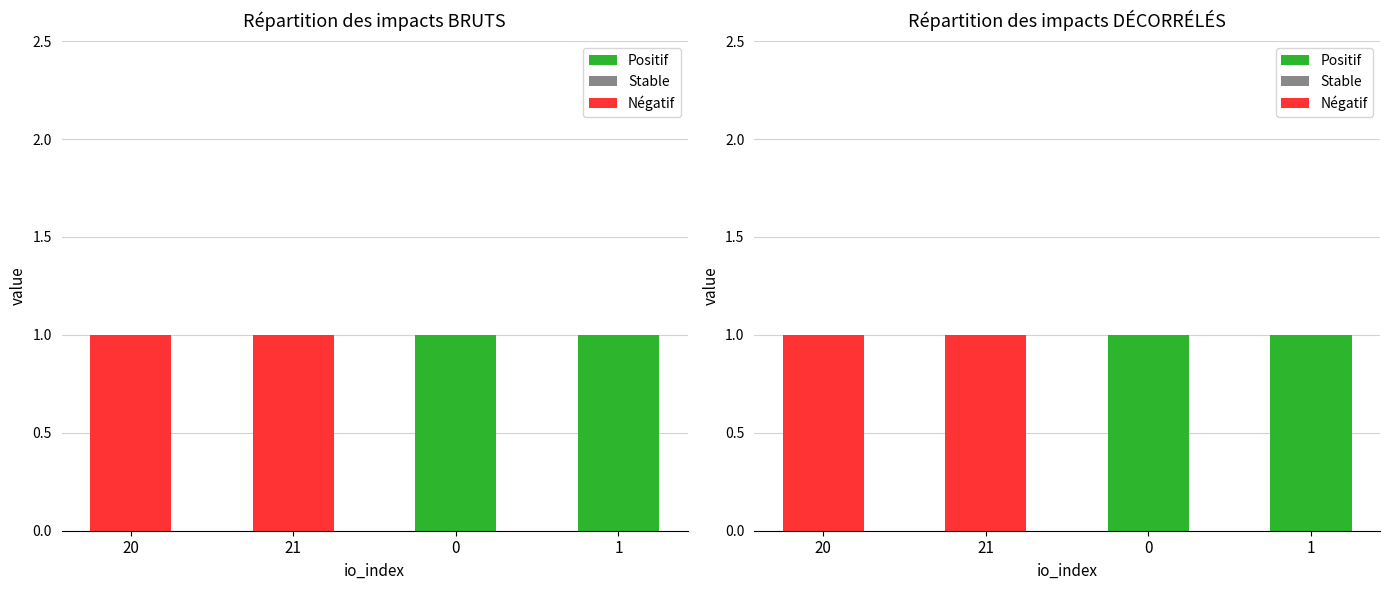

At which category is the sum across all series the highest?

20